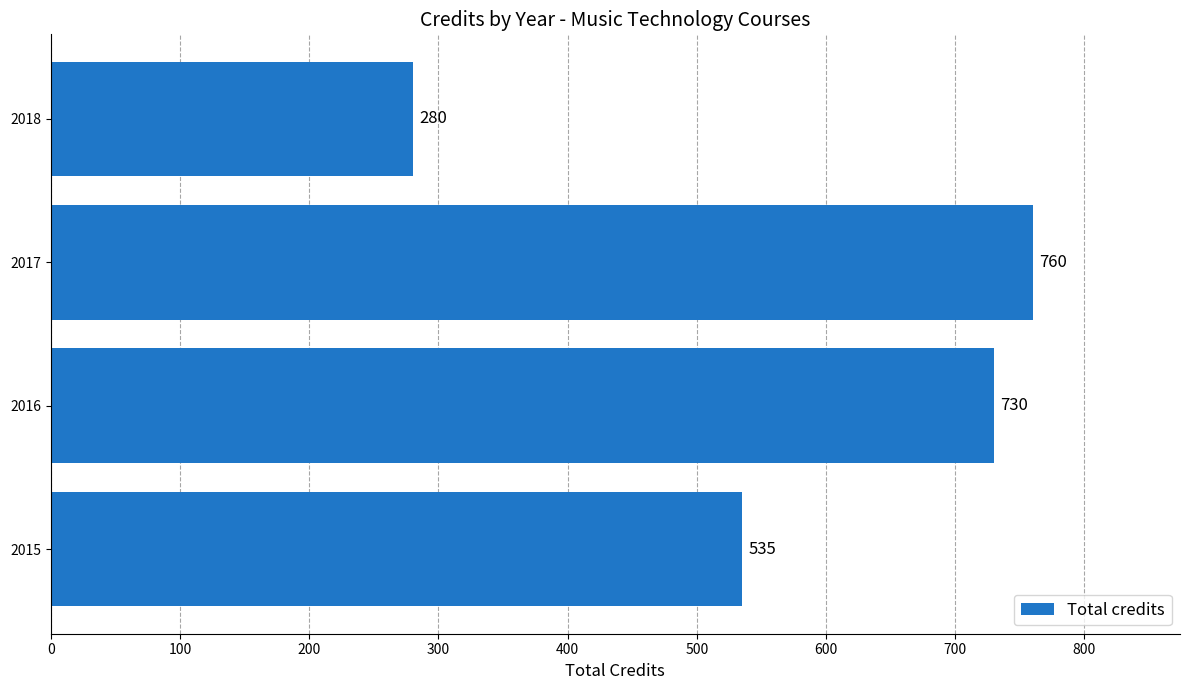

At which category does the chart reach its peak across all series?

2017